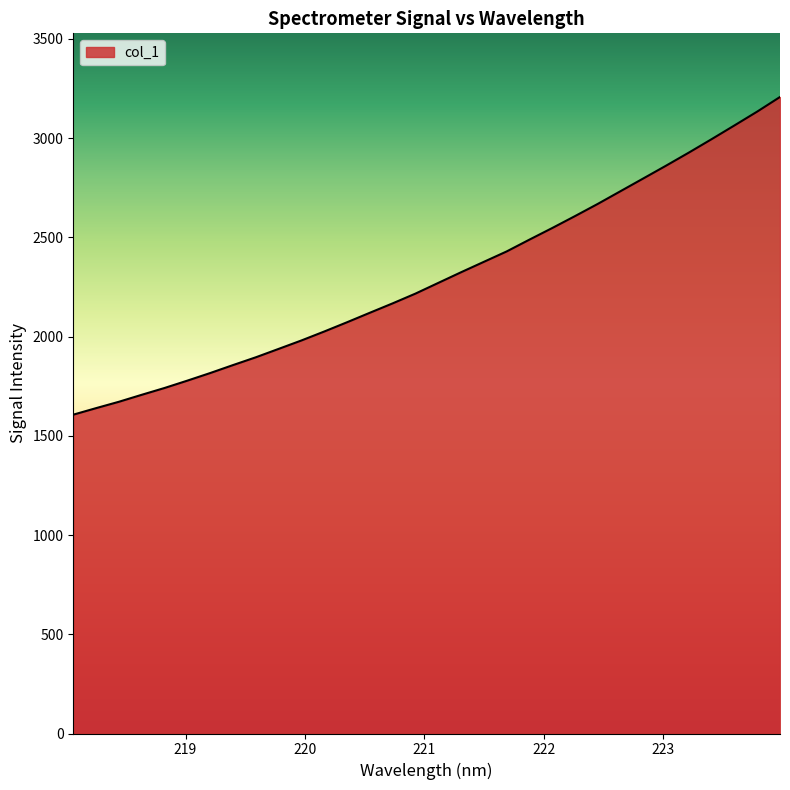

What is the difference between the maximum and minimum values?

1600.9